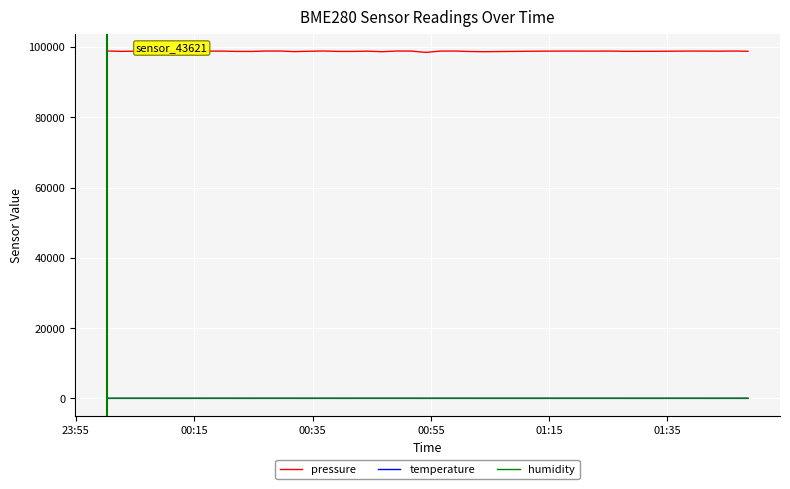

What are all the series names shown in the legend?

pressure, temperature, humidity